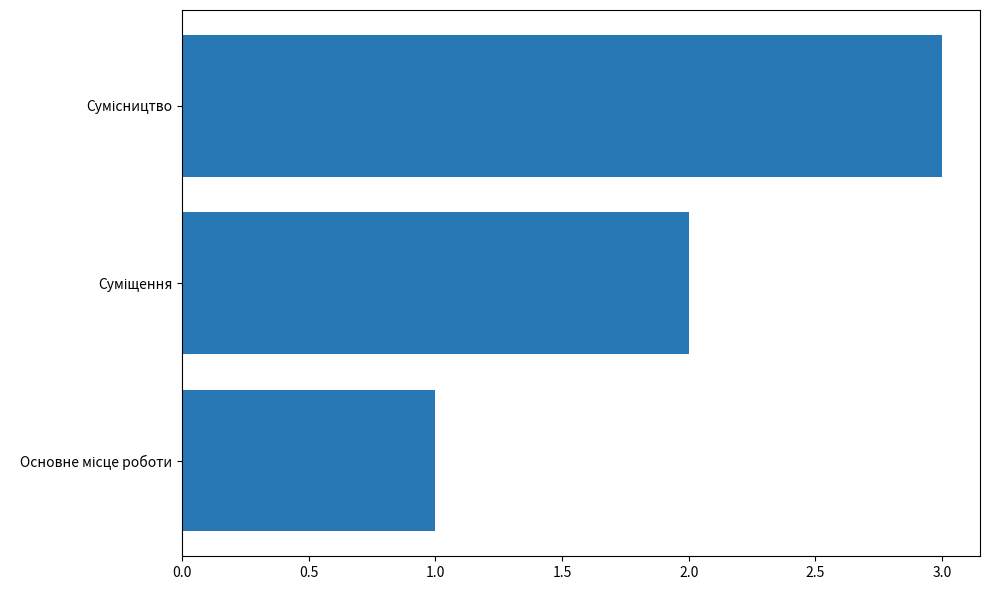

What is the greatest value displayed?

3